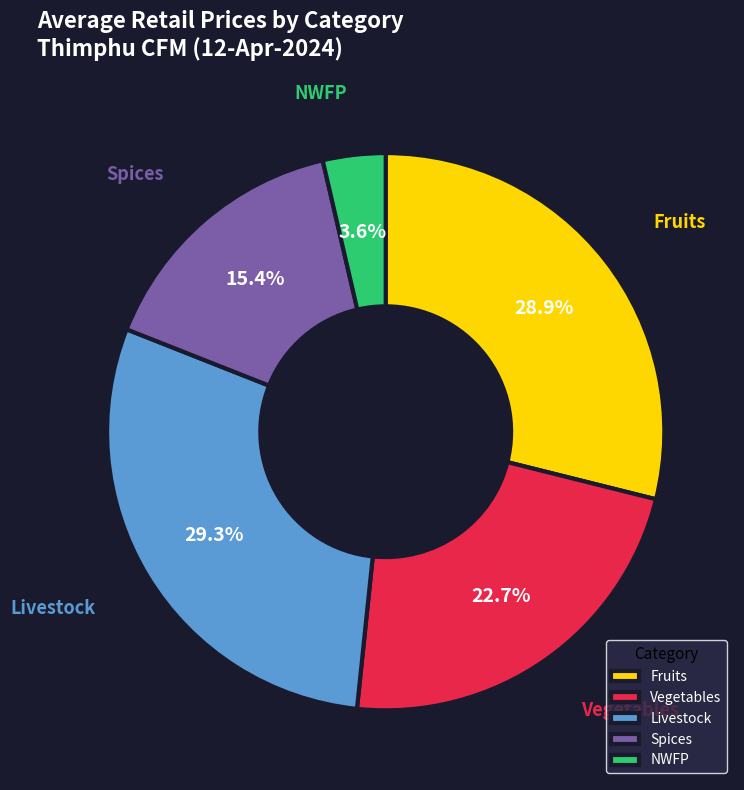

Does any single category account for the majority?

No